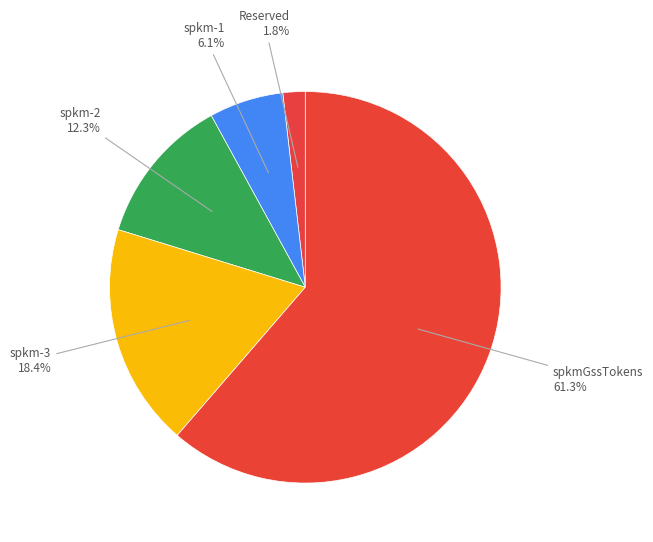

How many slices are in this pie chart?

5